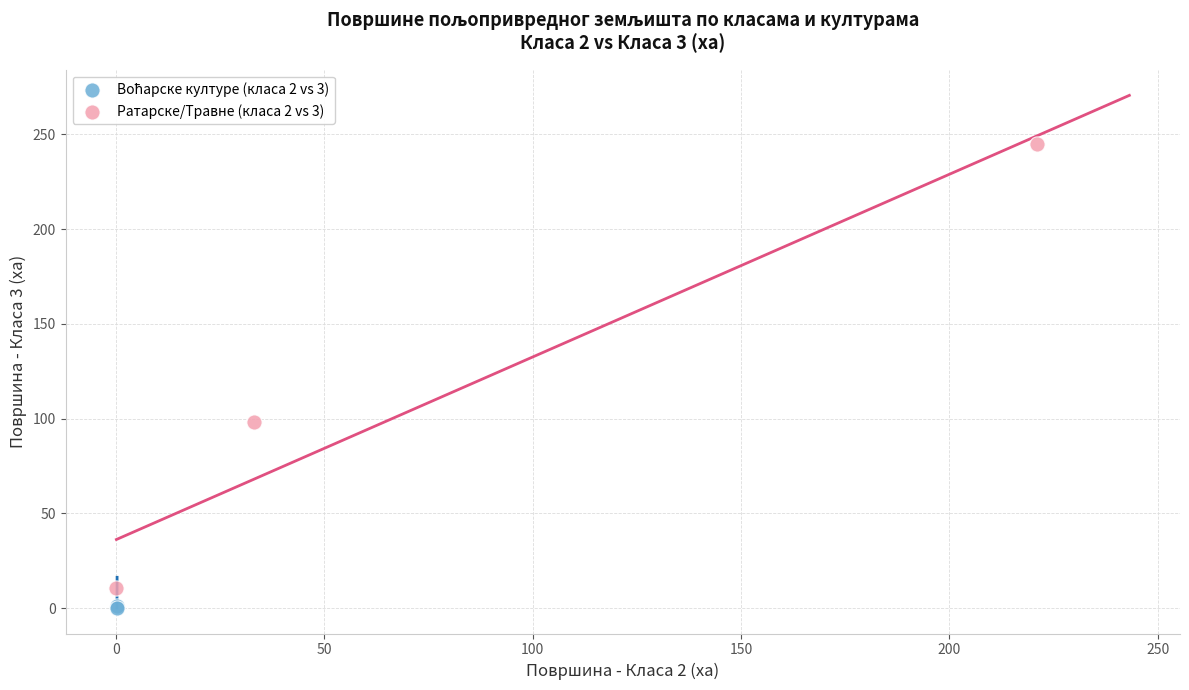

Which series contains the highest Y value?

Ратарске/Травне (класа 2 vs 3)